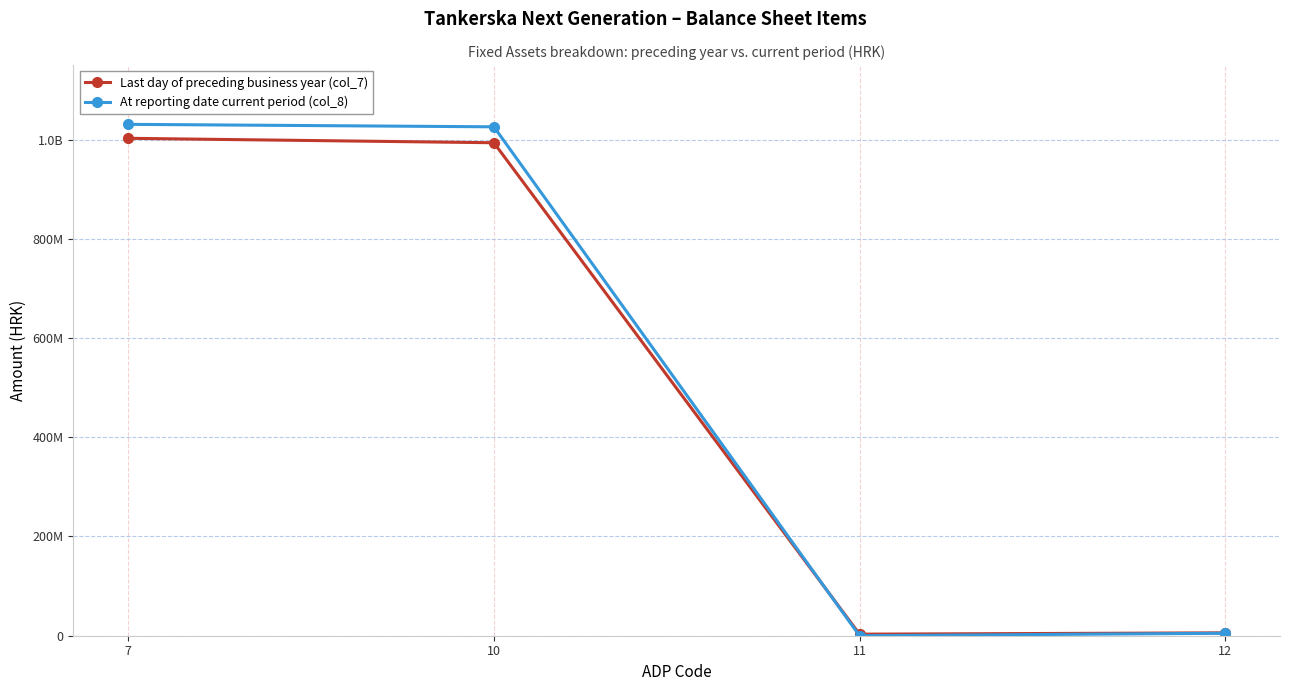

What are all the series names shown in the legend?

Last day of preceding business year (col_7), At reporting date current period (col_8)